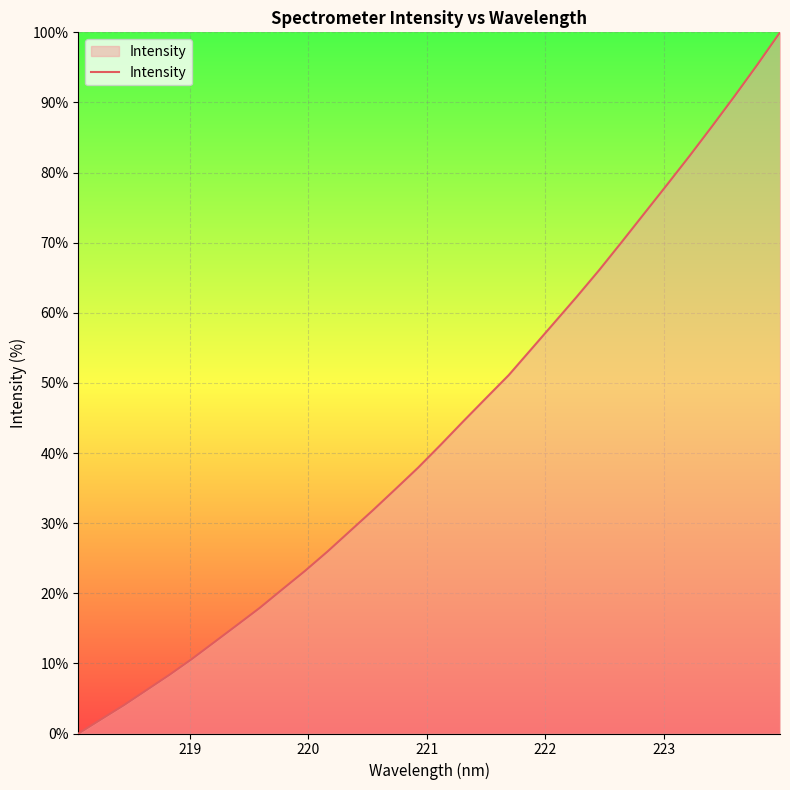

What is the difference between the maximum and minimum values?

100.0